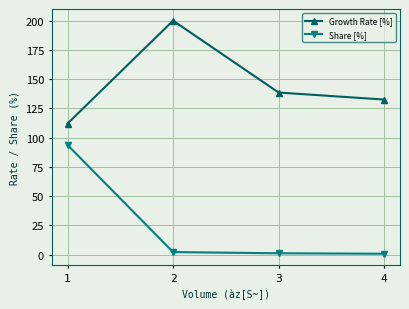

The value of Growth Rate [%] at 4 is 181.9. True or false?

False